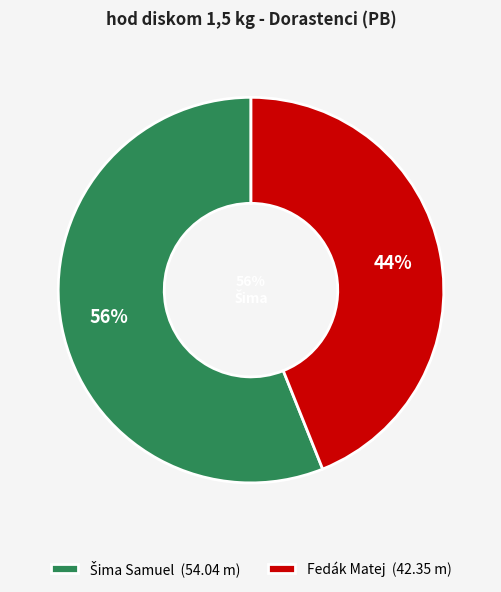

To the nearest percent, what portion does Fedák Matej represent?

44%